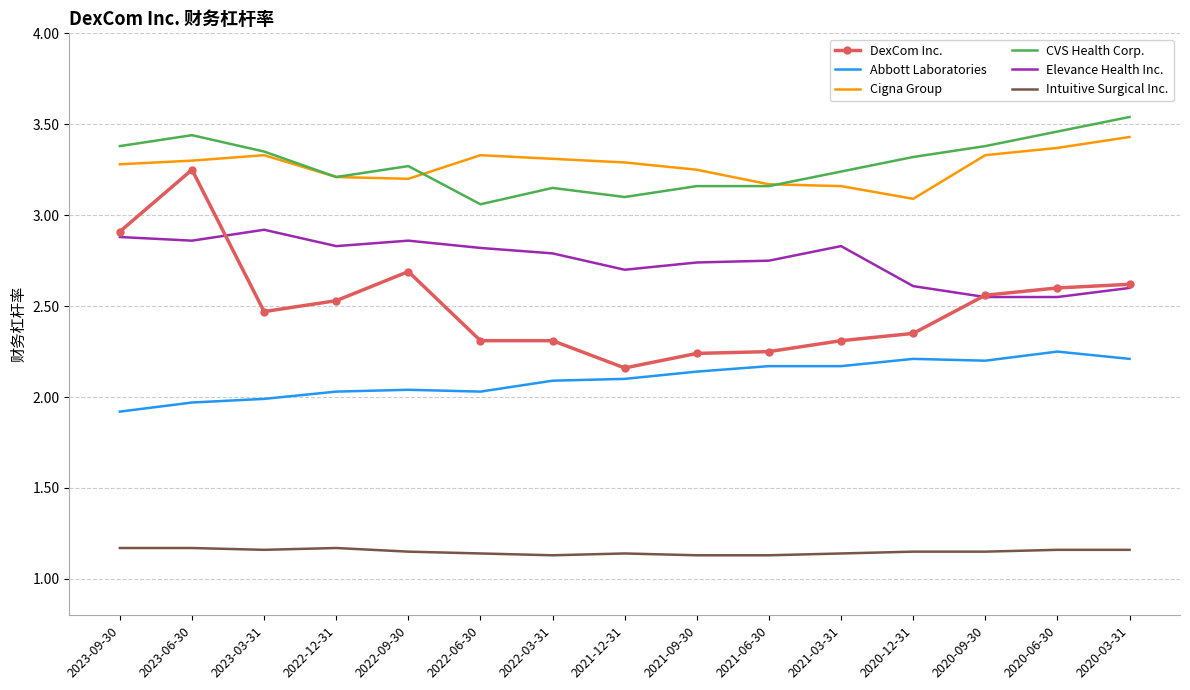

What is the difference between the maximum and minimum values in the CVS Health Corp. series?

0.5